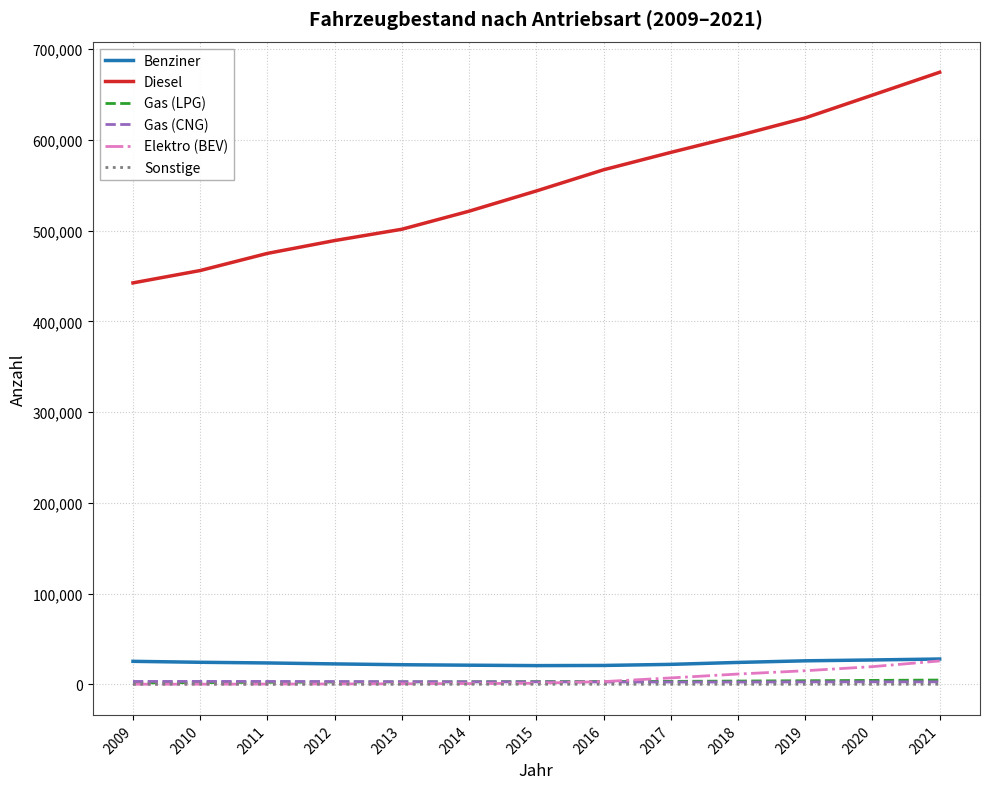

True or false: Gas (LPG) and Benziner cross at least once.

False